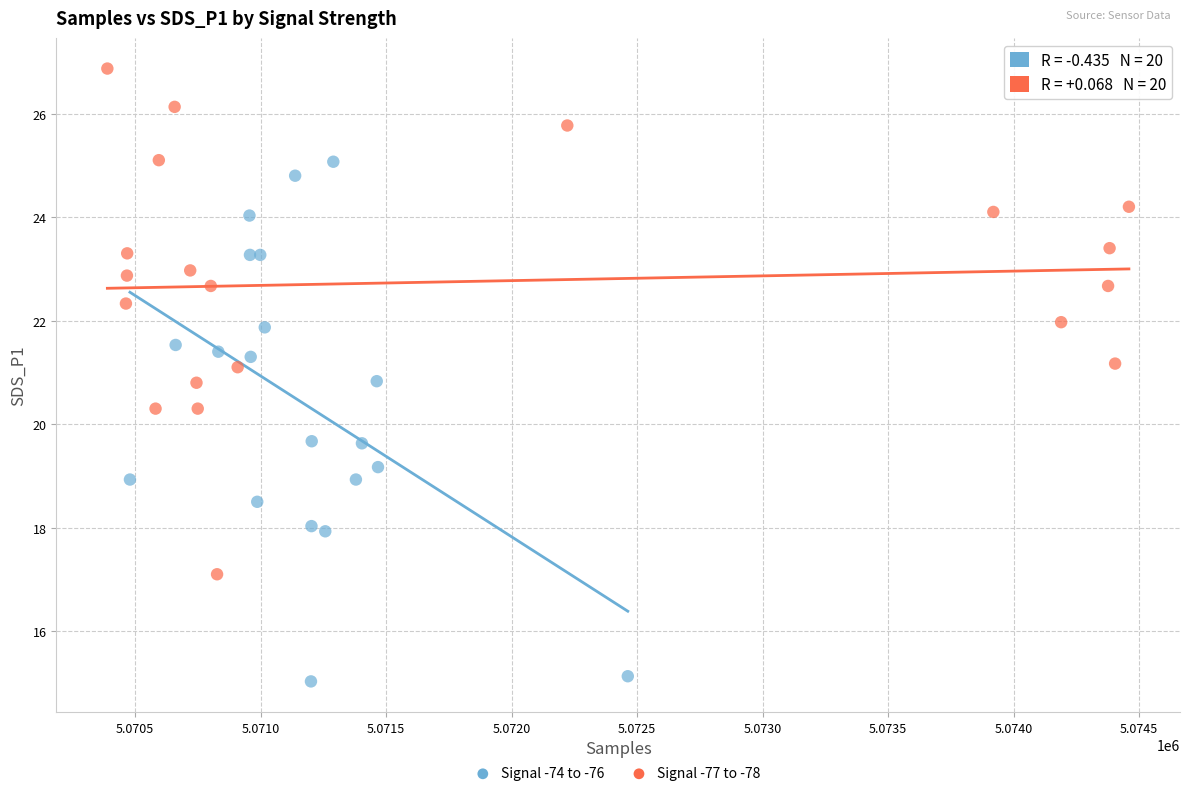

Which series reaches the minimum Y coordinate?

Signal -74 to -76